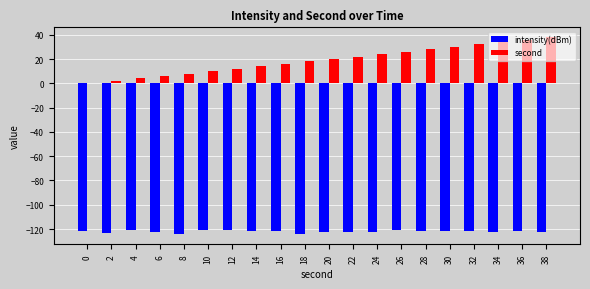

True or false: second has a value of 6.7 at 16.

False